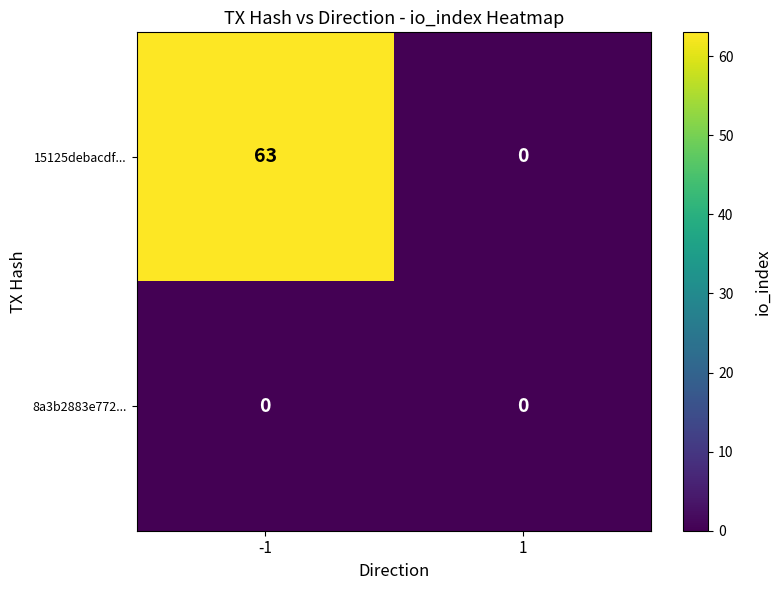

What is the total value across all series at -1?

63